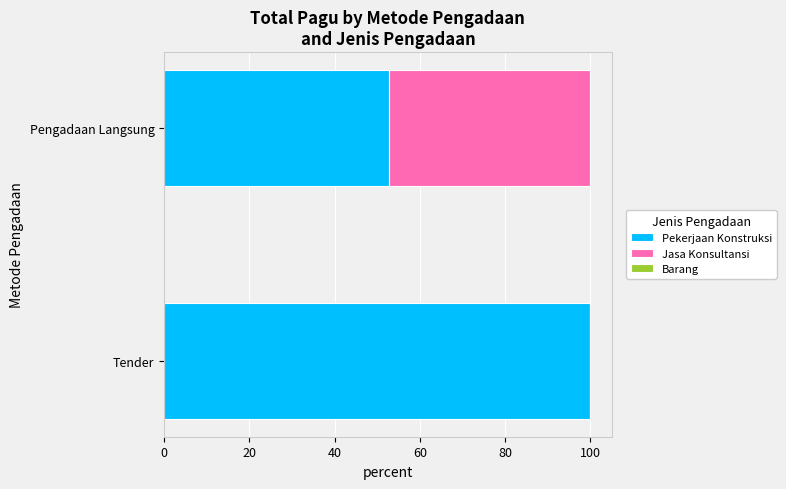

What is the approximate value of Pekerjaan Konstruksi at Tender?

100.0